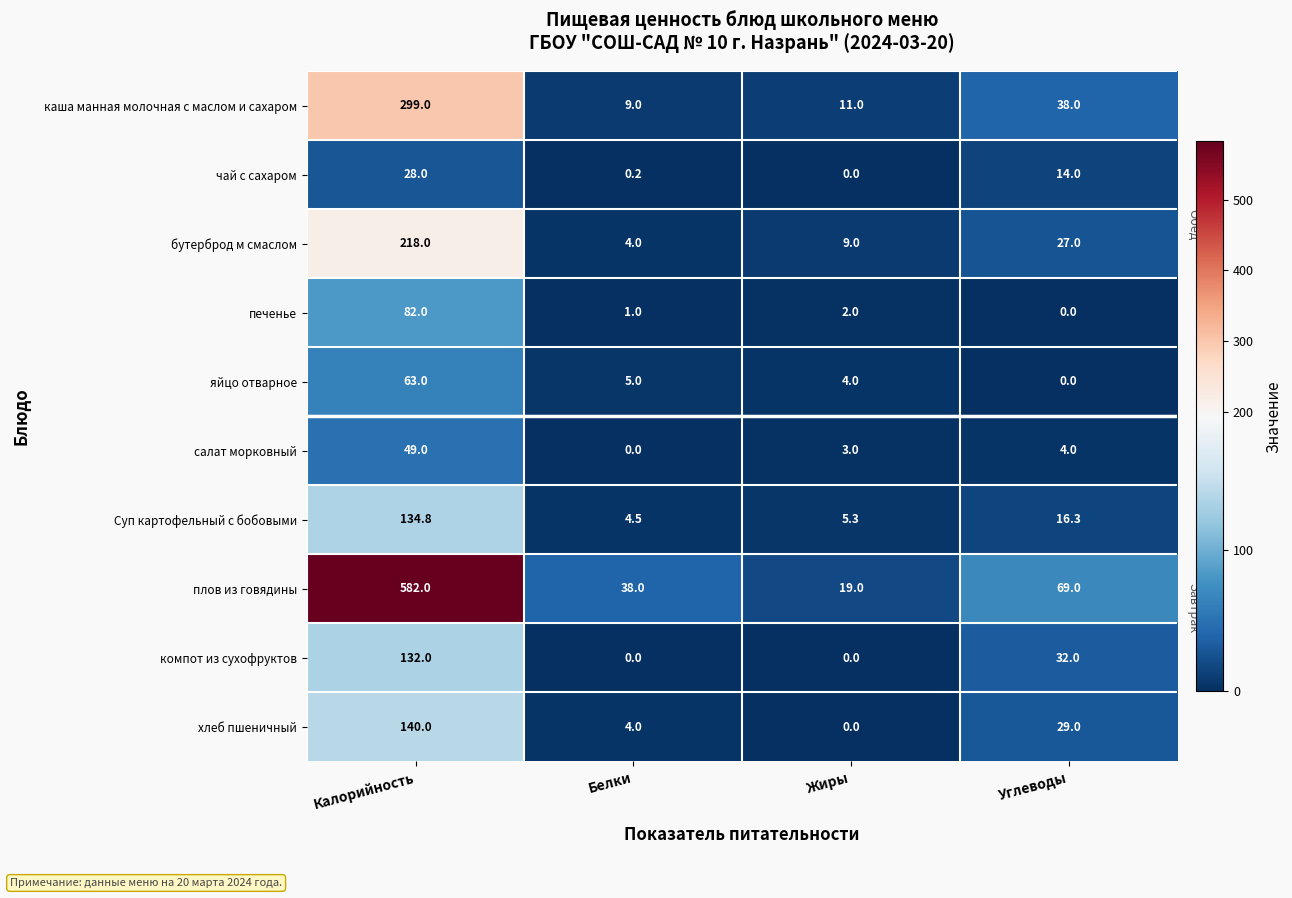

Is the value of чай с сахаром at Калорийность greater than the value of хлеб пшеничный at Жиры?

Yes